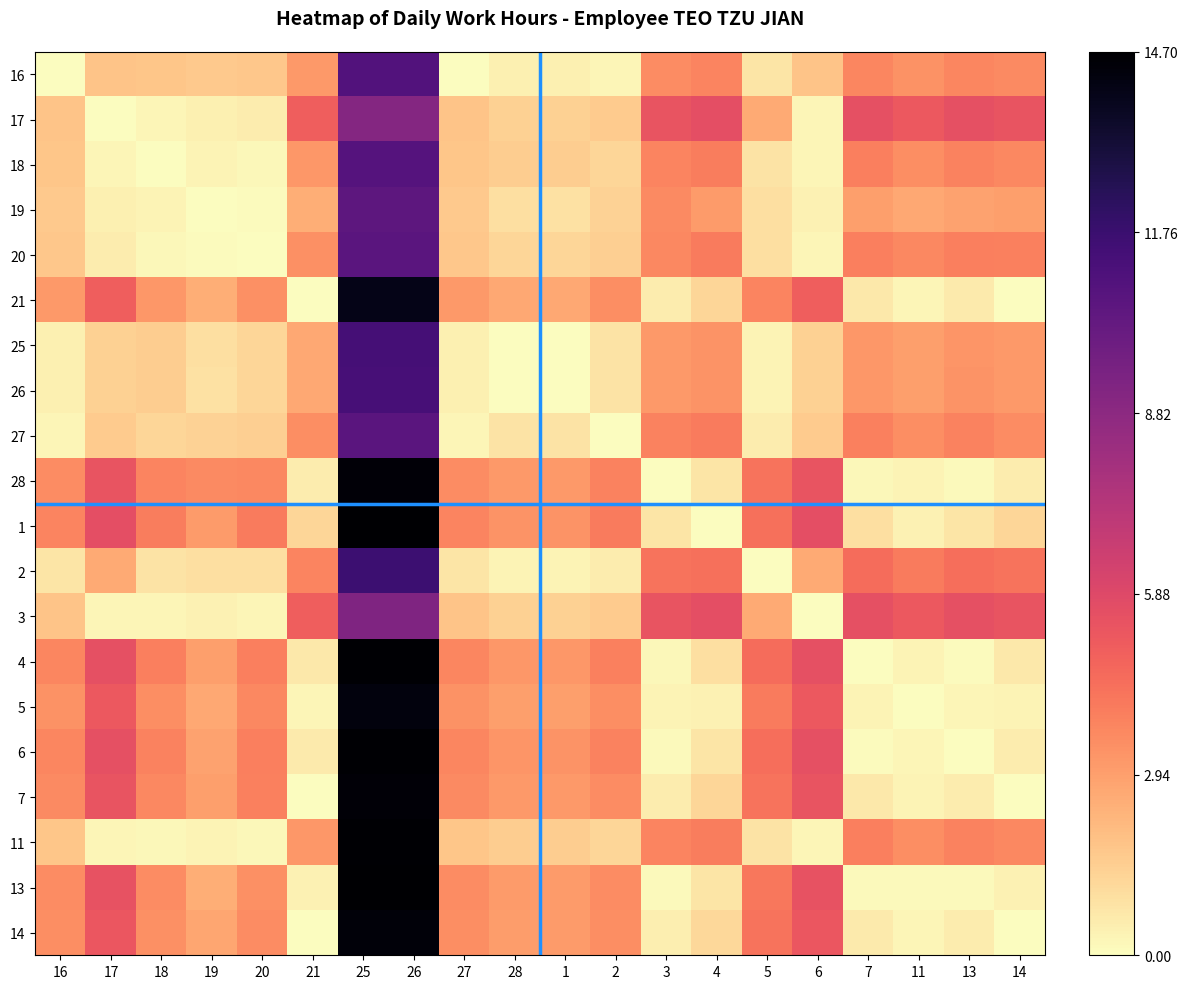

At which category is the sum across all series the highest?

25